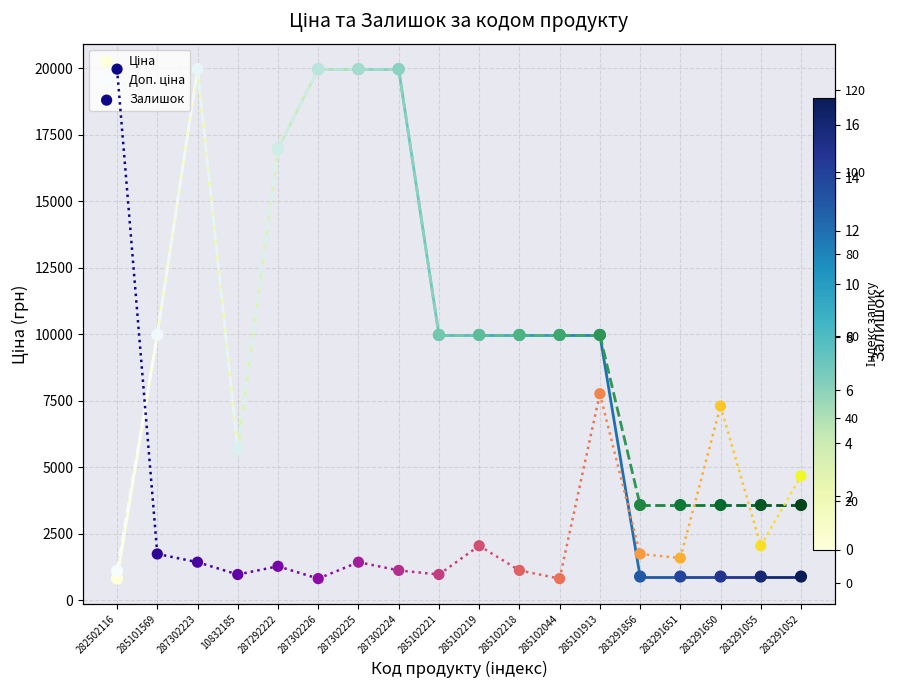

Which series reaches the maximum Y coordinate?

Ціна